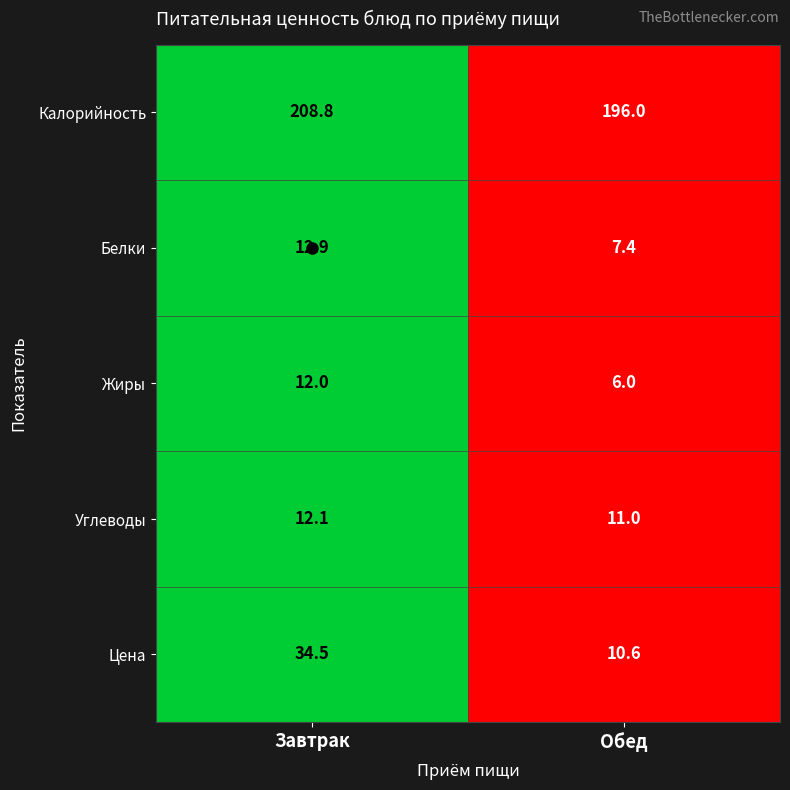

Which series has the largest range (max minus min)?

Цена